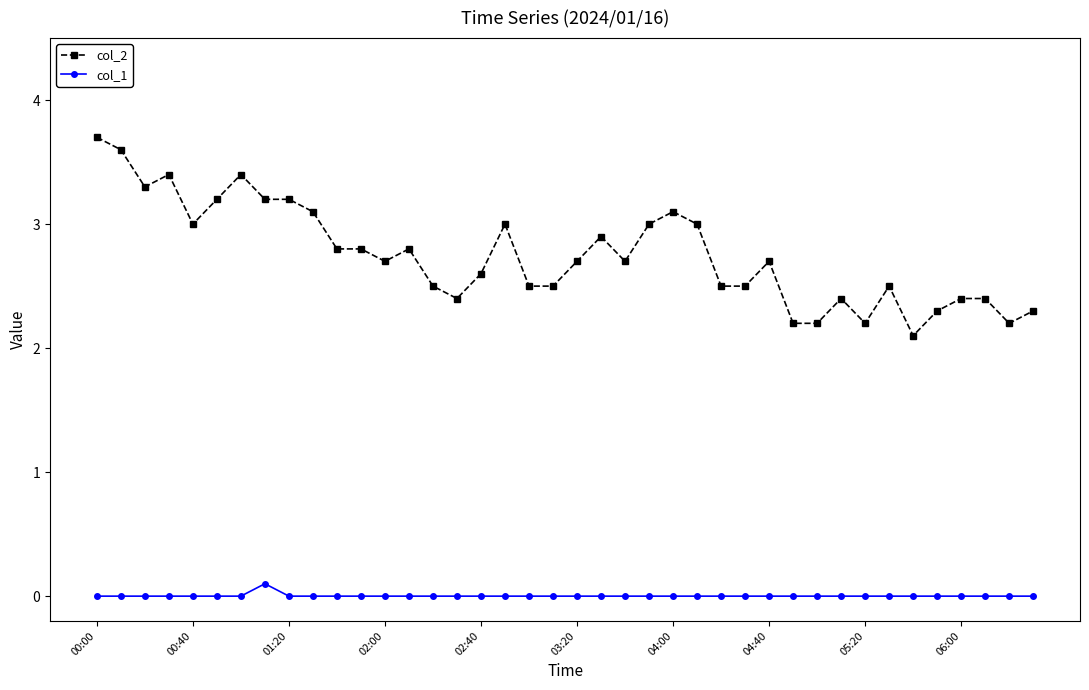

True or false: col_1 and col_2 intersect in this chart.

False